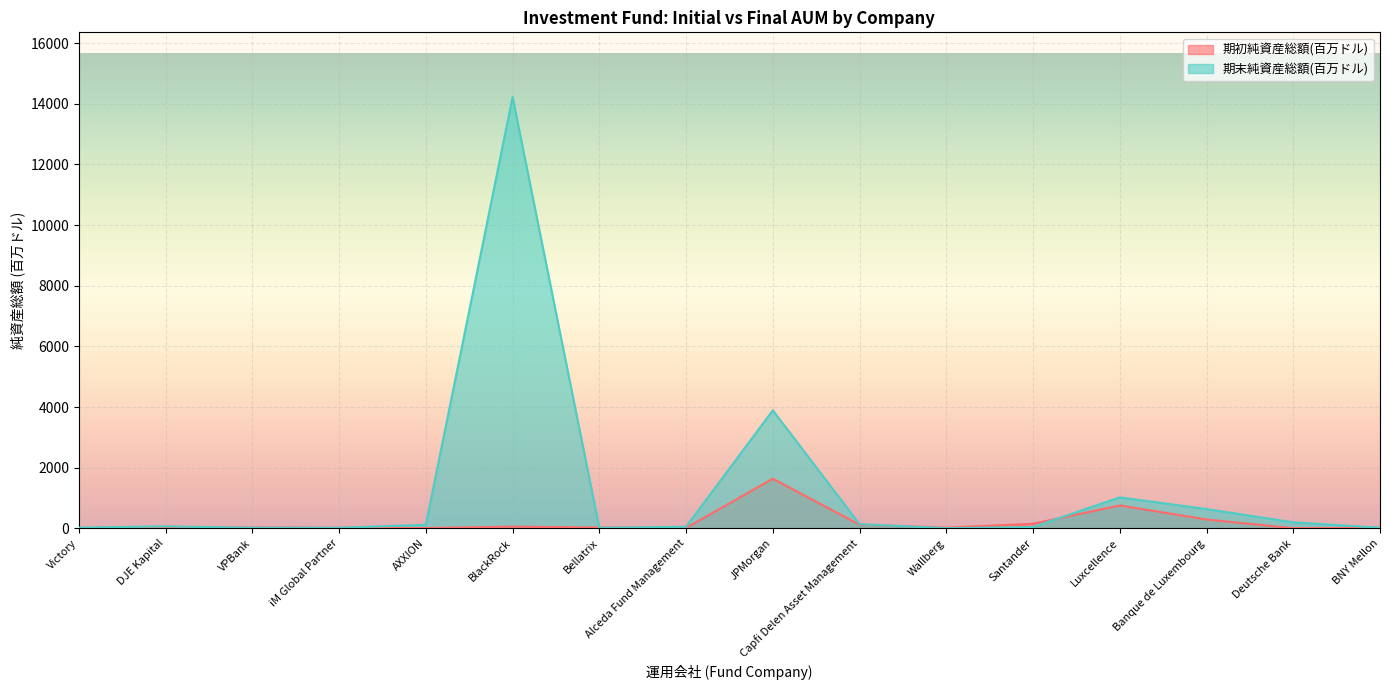

Is the value of 期初純資産総額(百万ドル) at Victory greater than the value of 期末純資産総額(百万ドル) at Deutsche Bank?

No